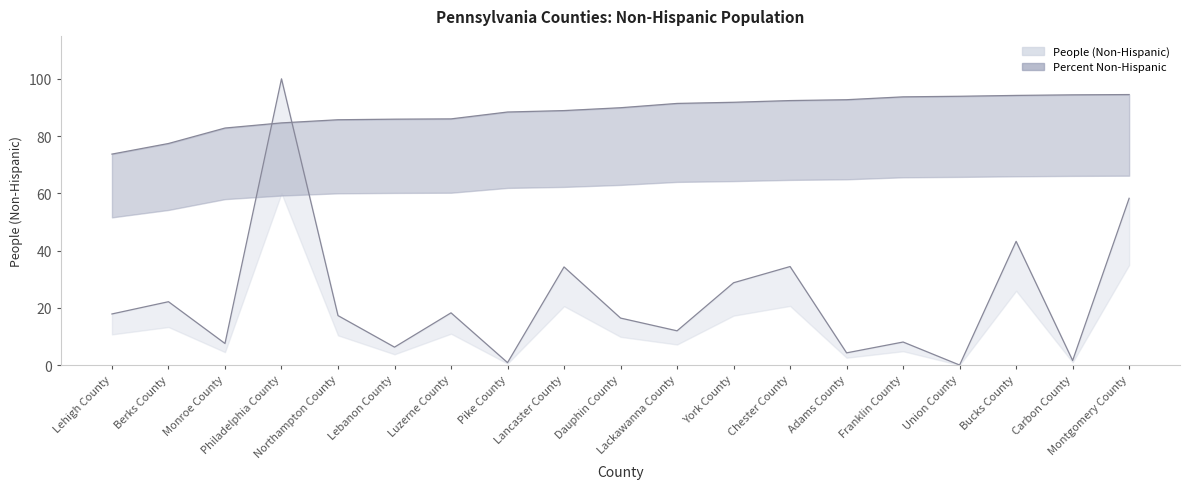

At which label does Percent Non-Hispanic first exceed 89?

Dauphin County